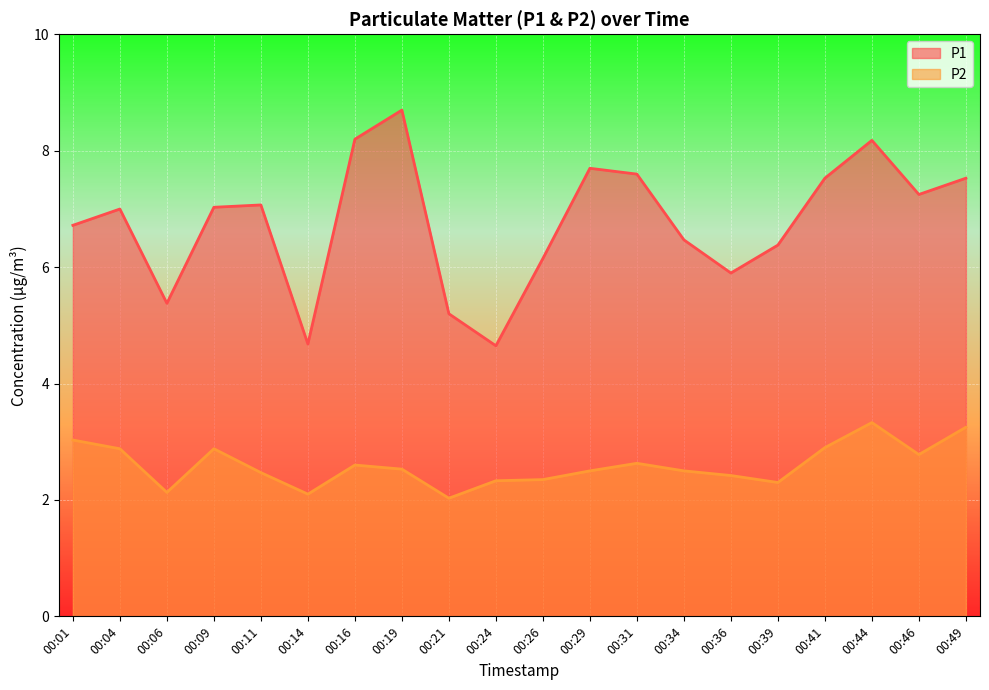

Between 00:31 and 00:36, which series saw the biggest shift?

P1